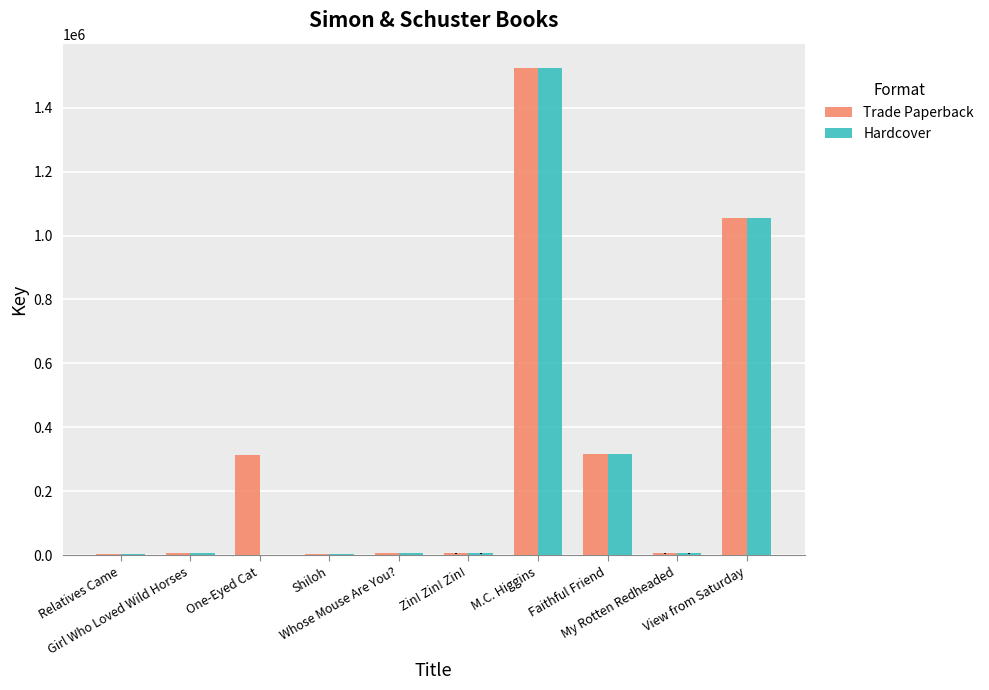

What is the sum of all Hardcover values?

2933008